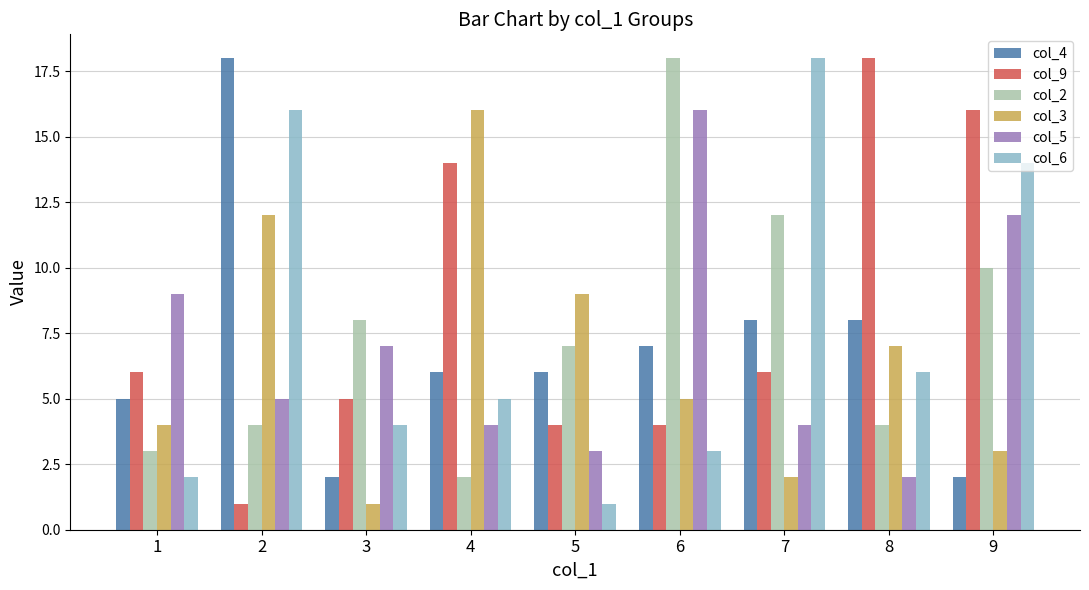

List the labels in order of col_3 value, largest first.

4, 2, 5, 8, 6, 1, 9, 7, 3